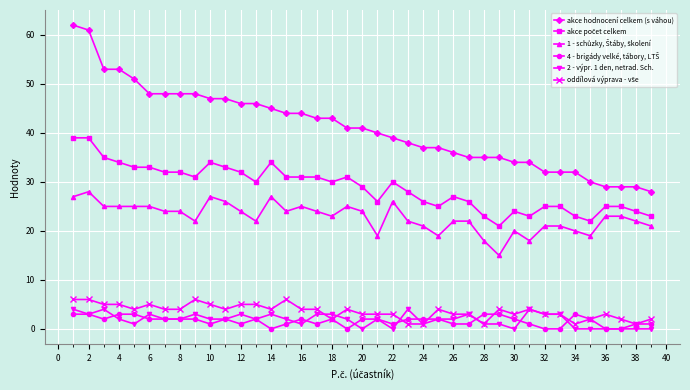

At how many categories does at least one series exceed 9?

39